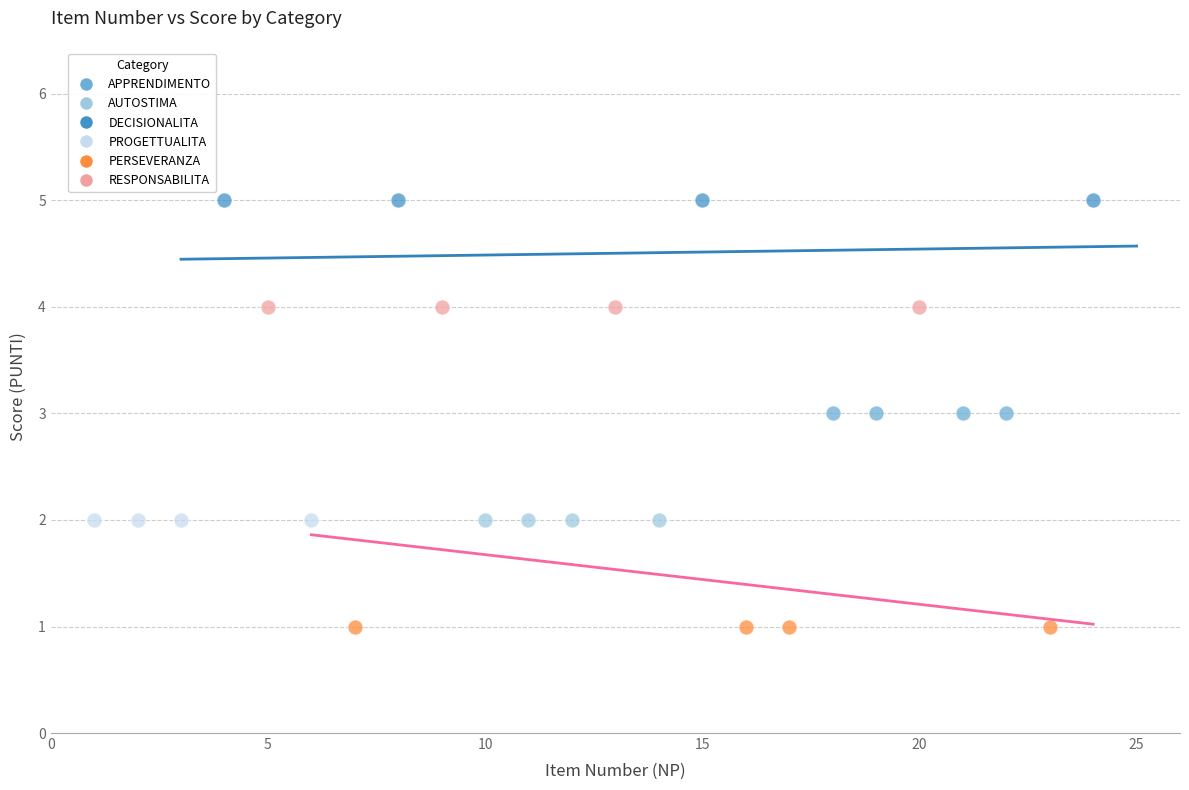

Which series reaches the minimum Y coordinate?

PERSEVERANZA